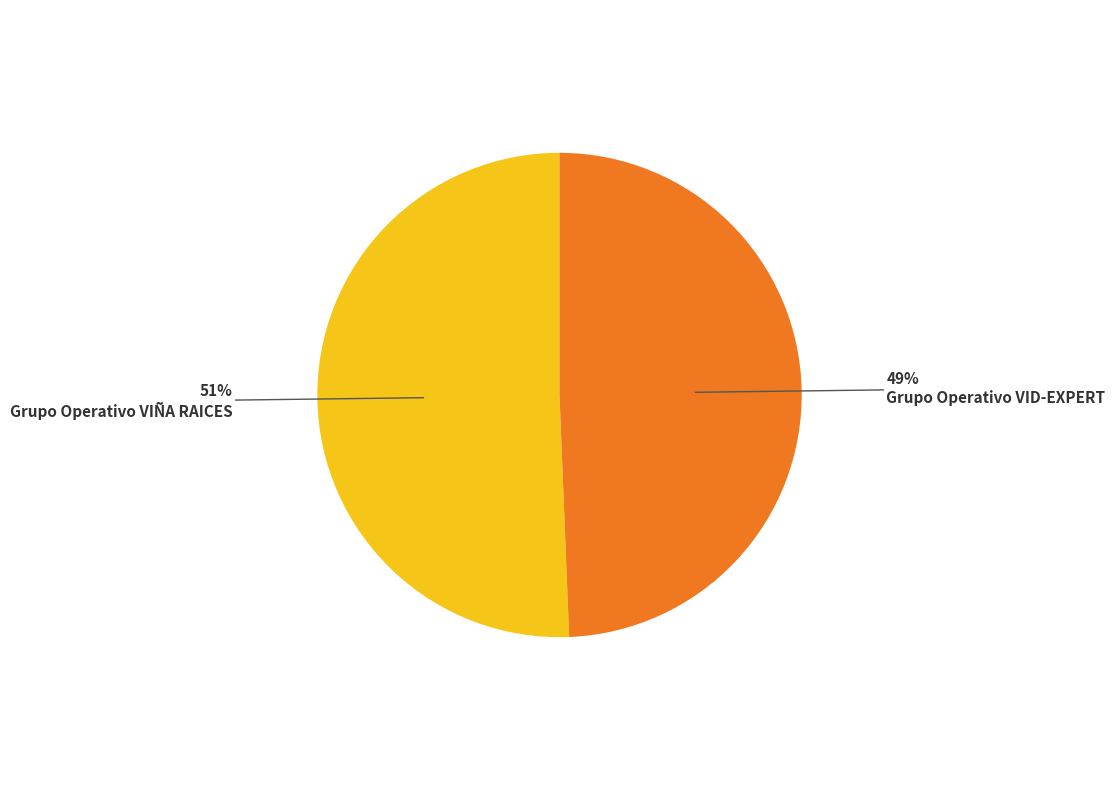

To the nearest percent, what is the average slice percentage?

50%